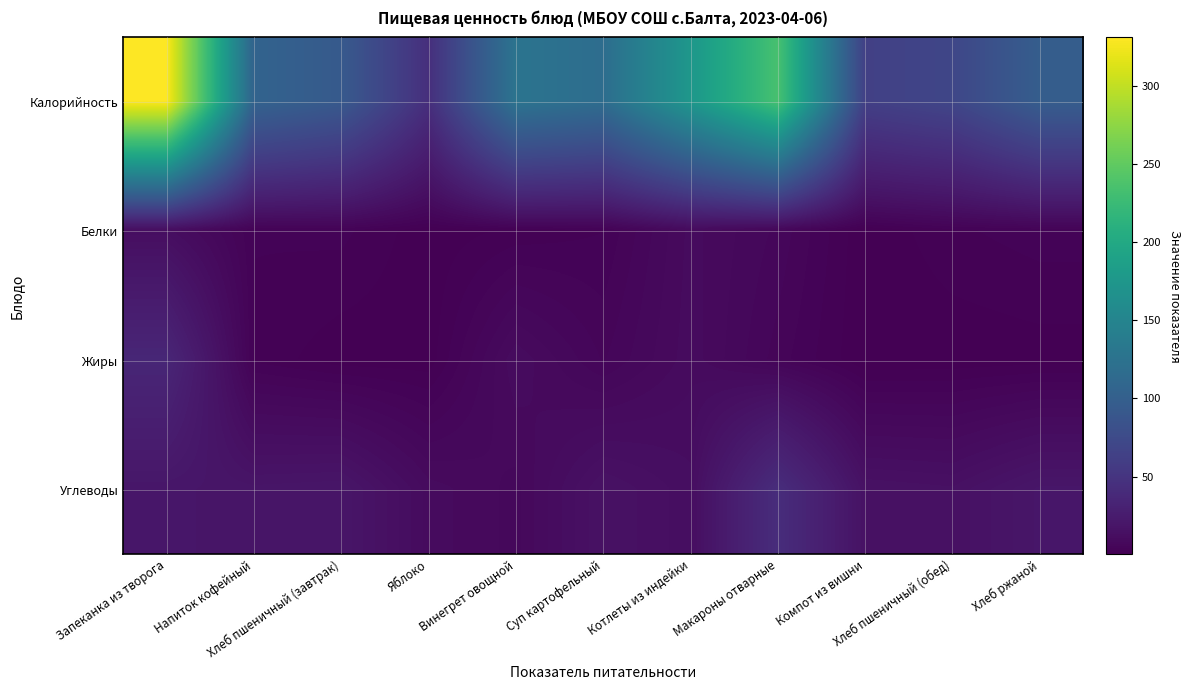

What is the total value across all series at Суп картофельный?

141.6